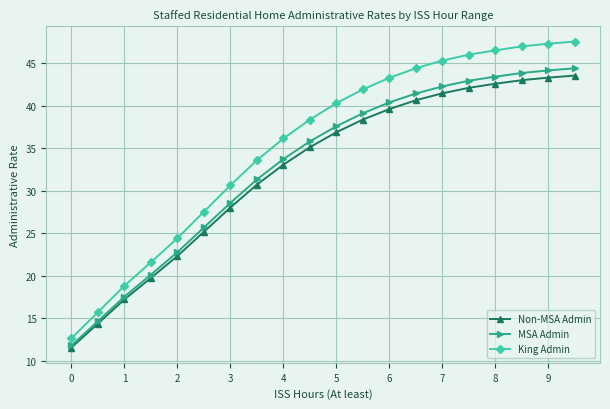

Which series has the widest spread of values?

King Admin